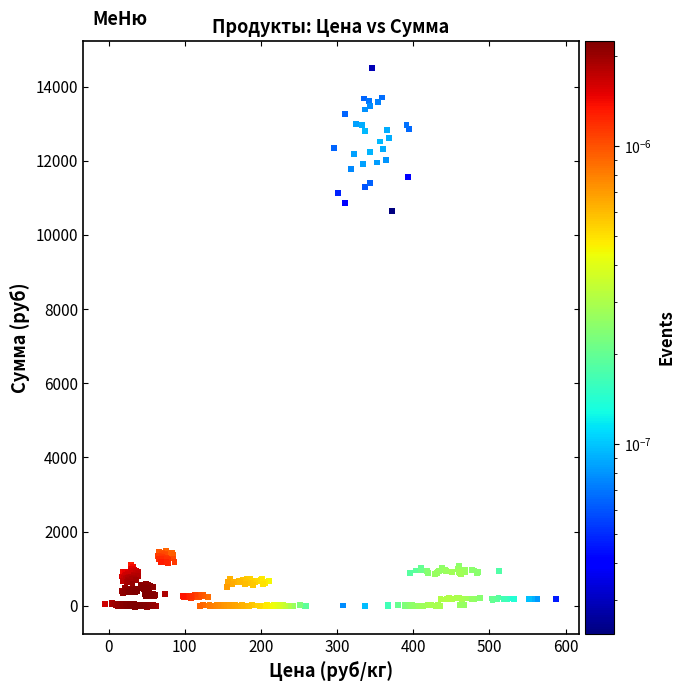

What Y value in the scatter plot is closest to 7240?

10654.2